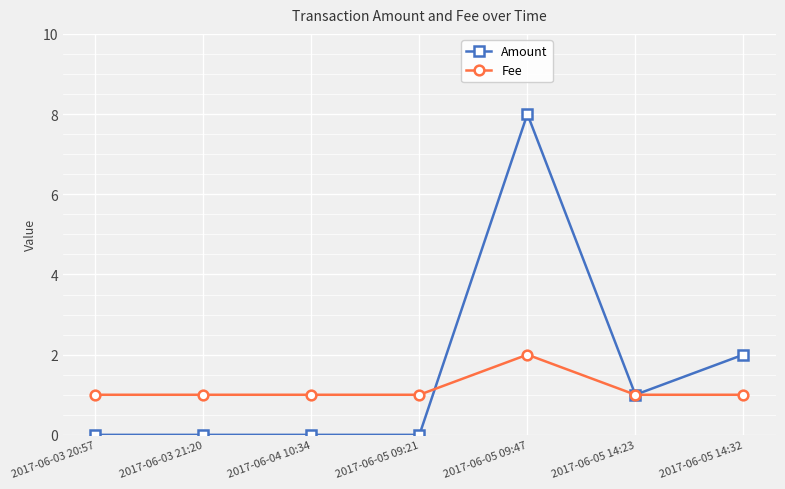

Where is Amount nearest to the value 4?

2017-06-05 14:32